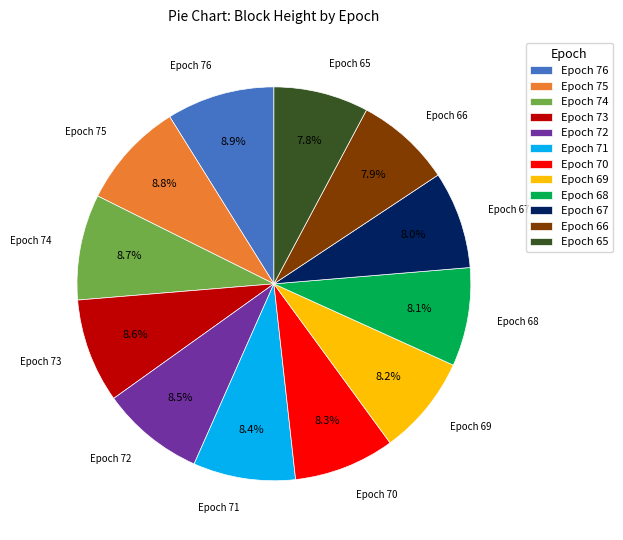

What portion of the pie excludes Epoch 71?

91.6%